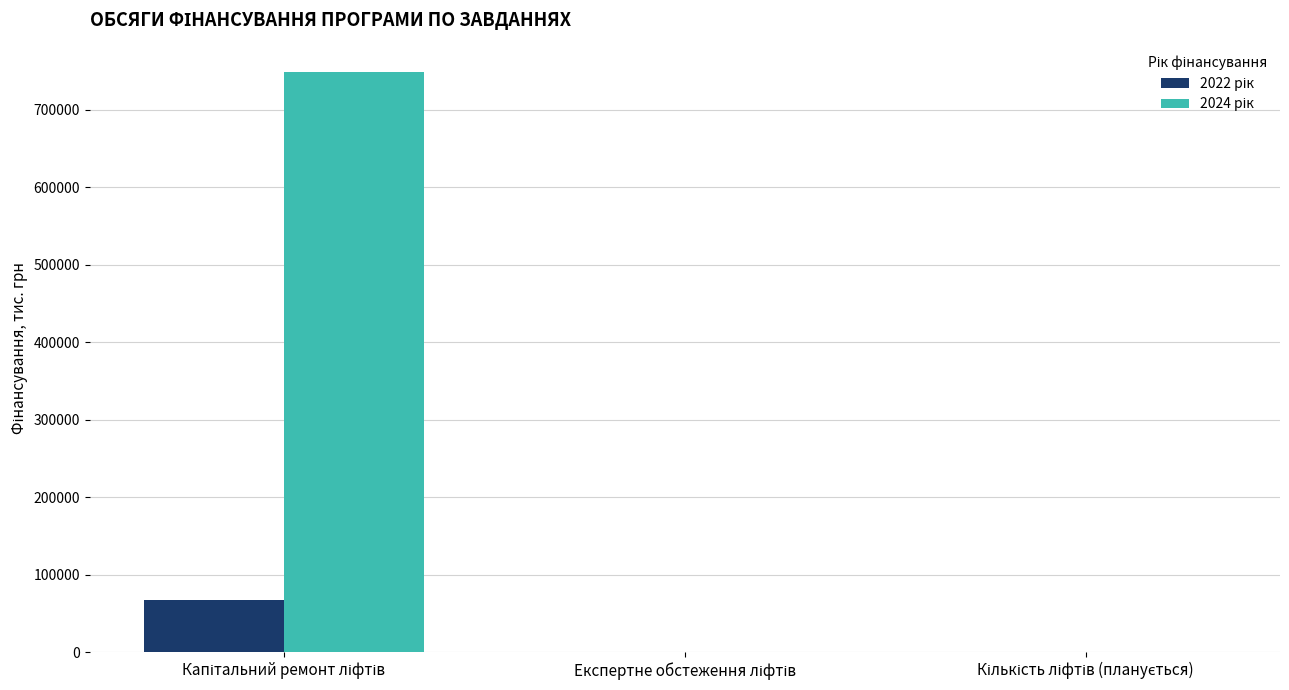

Count the number of data series in this chart.

2